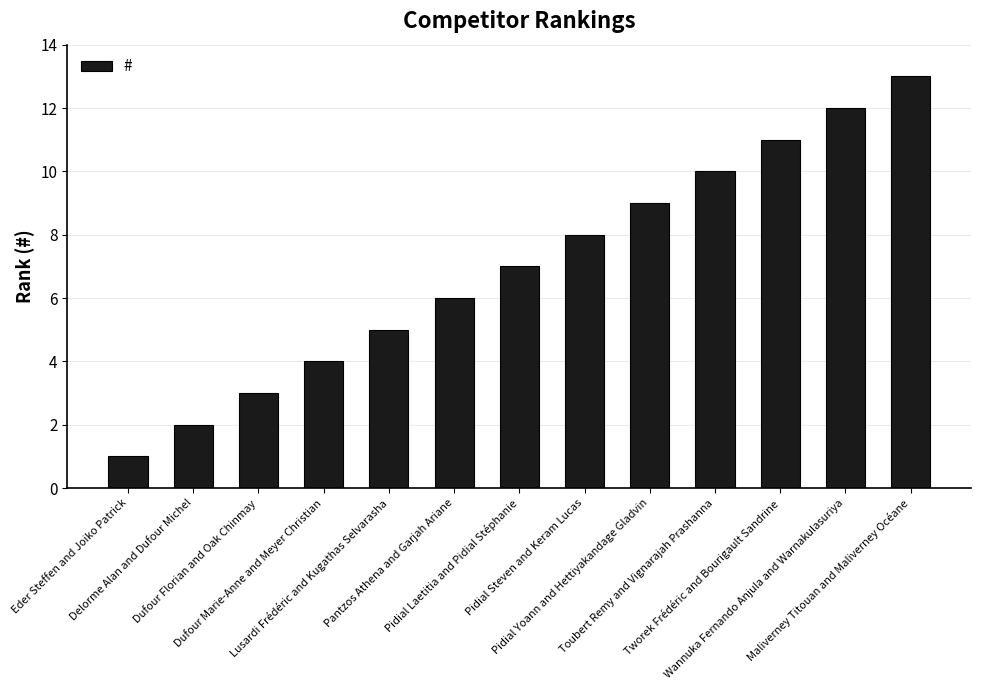

Reading left to right, list all the values displayed in this chart.

1	2	3	4	5	6	7	8	9	10	11	12	13